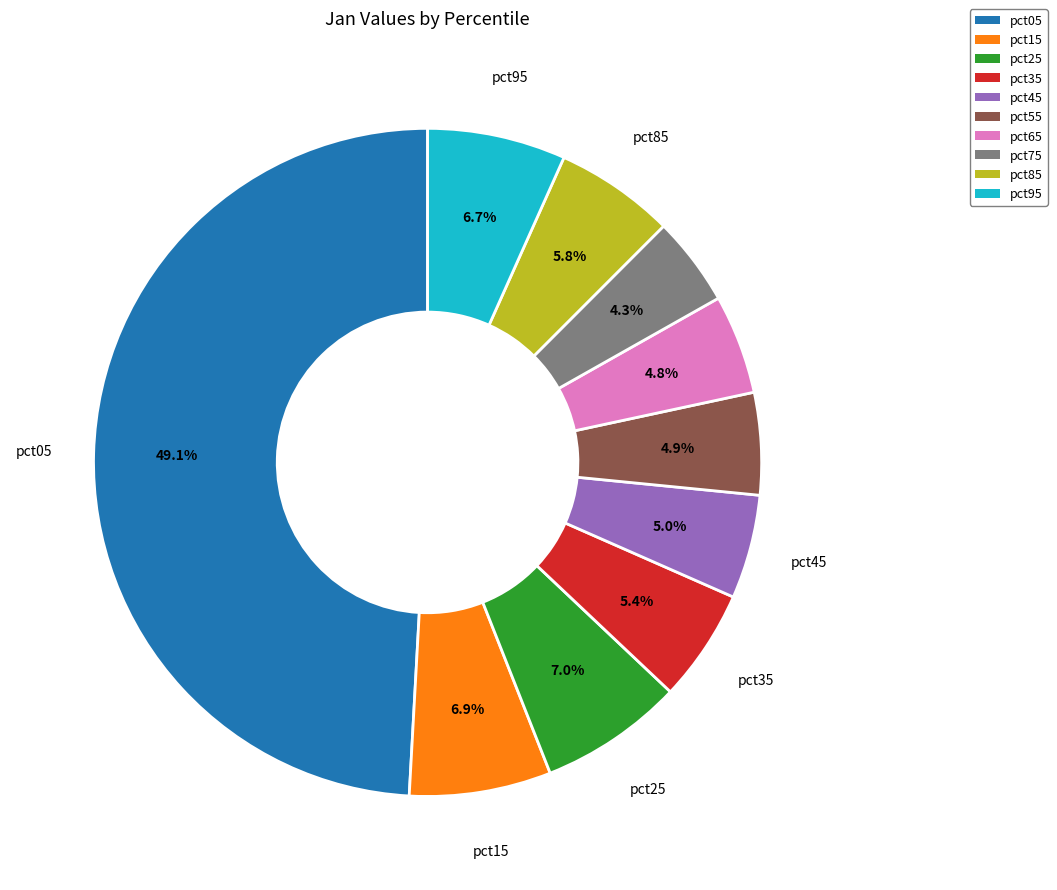

How many slices are in this pie chart?

10